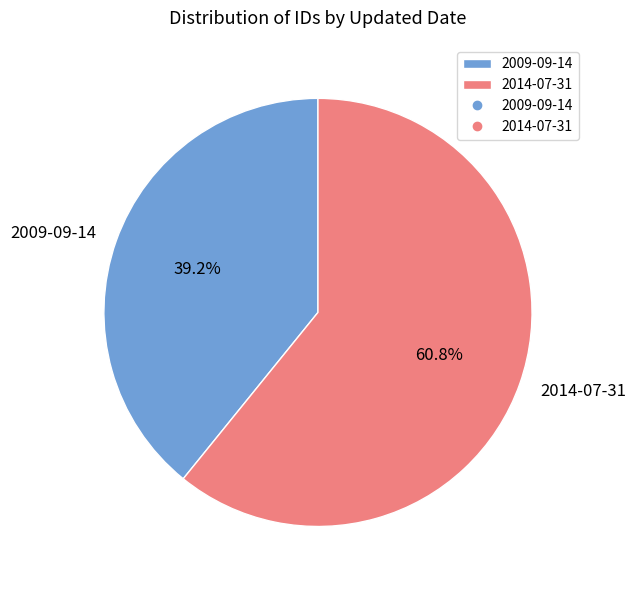

Rank the categories by value from highest to lowest.

2014-07-31, 2009-09-14